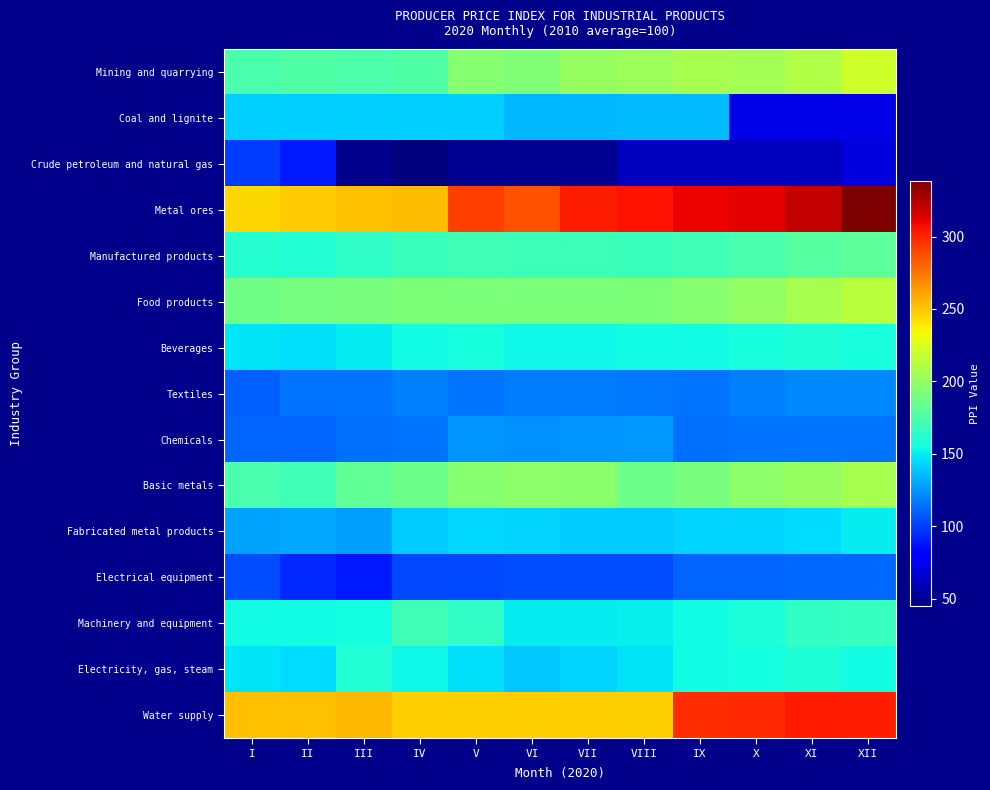

At which category does the chart reach its peak across all series?

XII